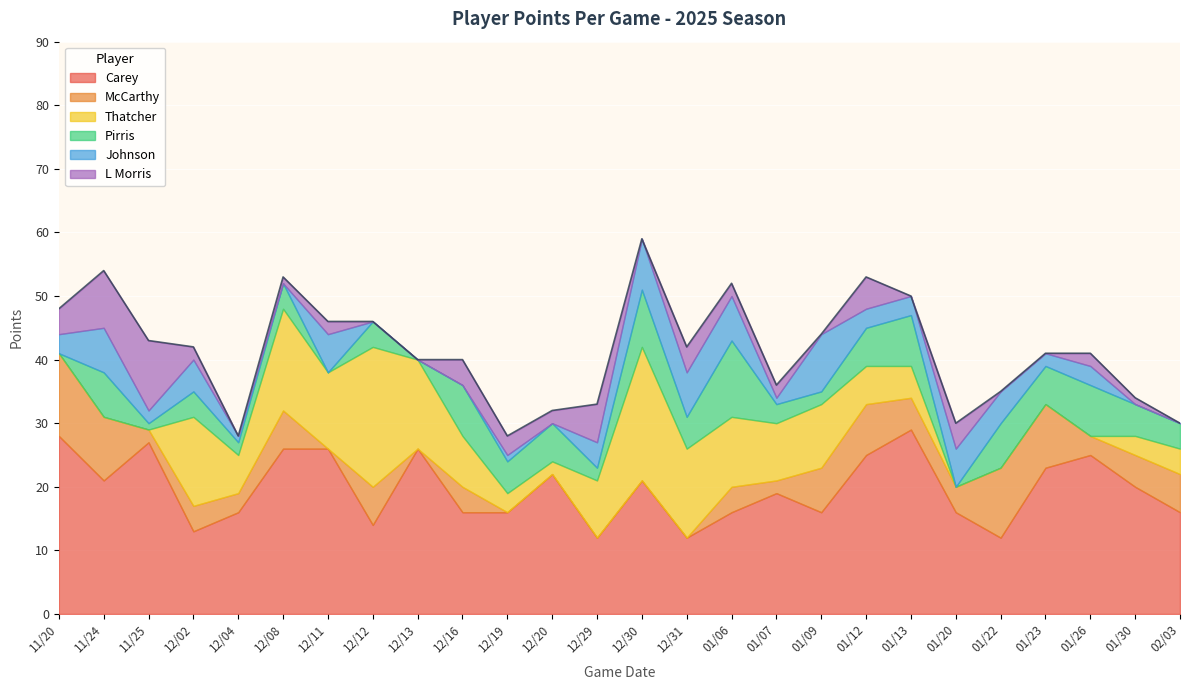

Between which two adjacent categories do Pirris and Johnson first intersect?

12/02 and 12/04